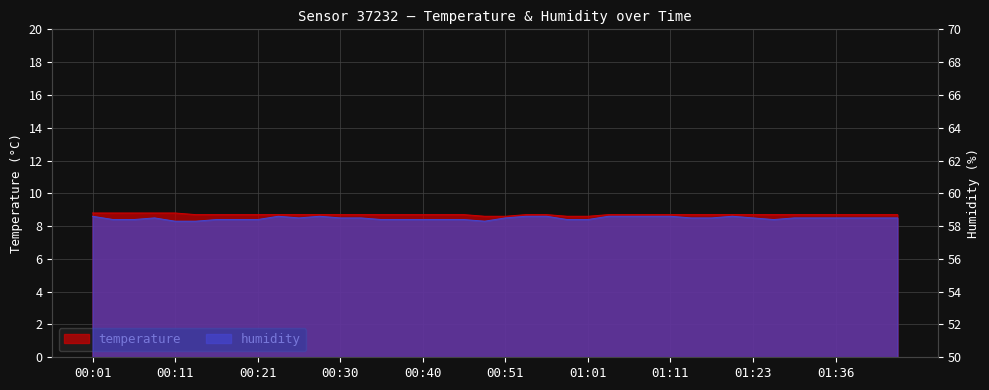

Count the number of data series in this chart.

2